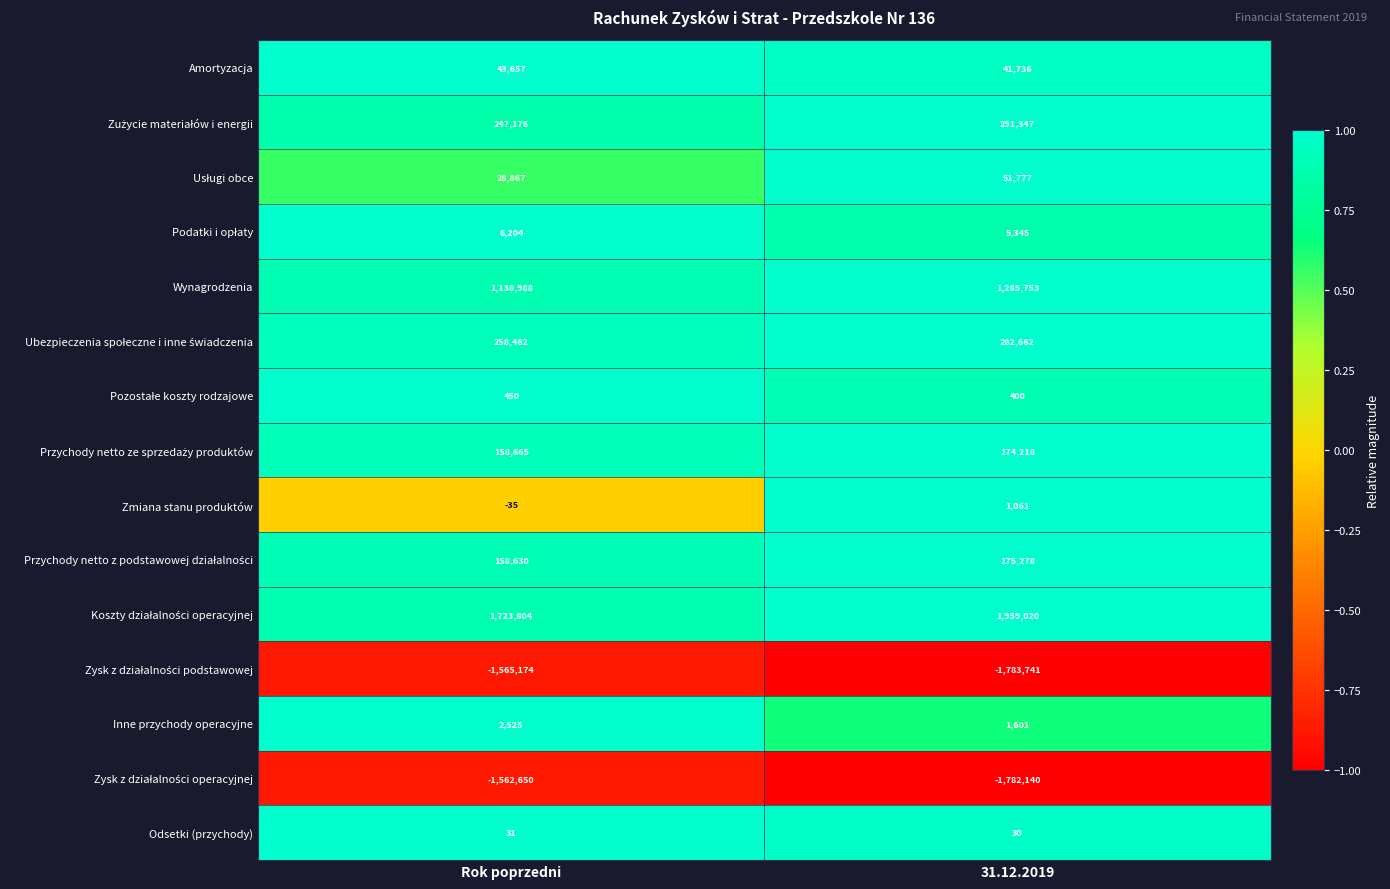

How many series are shown in this chart?

15